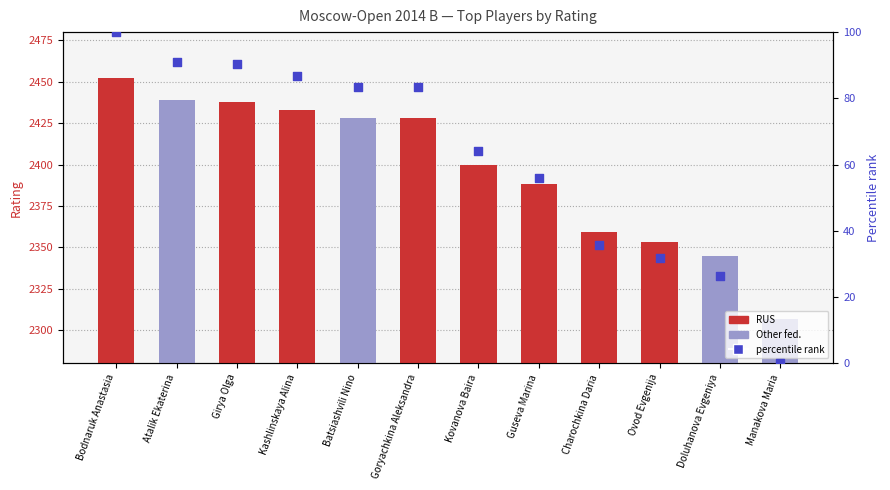

Between Goryachkina Aleksandra and Manakova Maria, which is larger?

Goryachkina Aleksandra